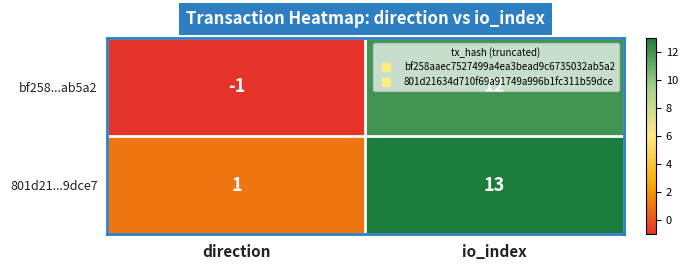

What is the maximum value shown in the chart?

13